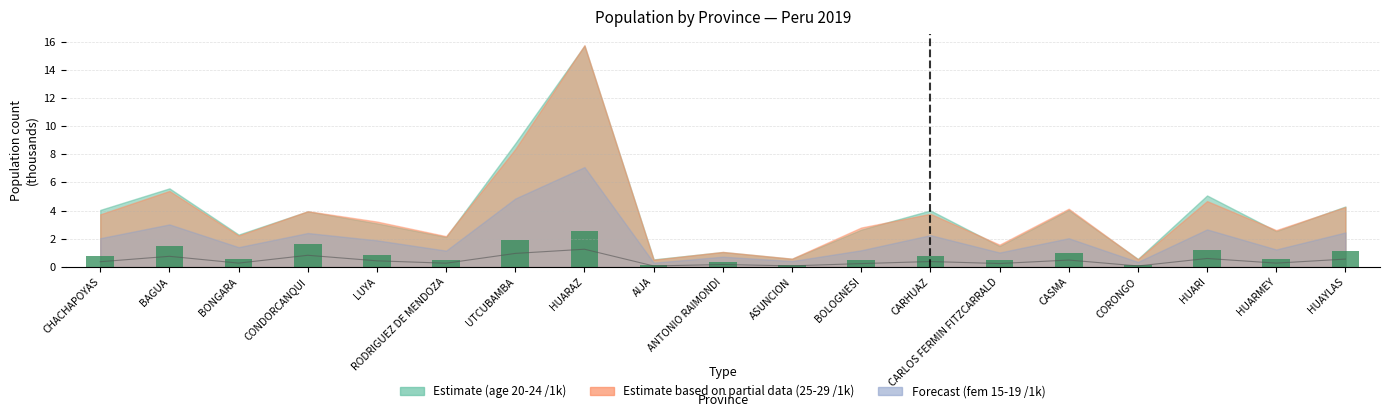

What is the label of the 9th bar from the right?

ASUNCION